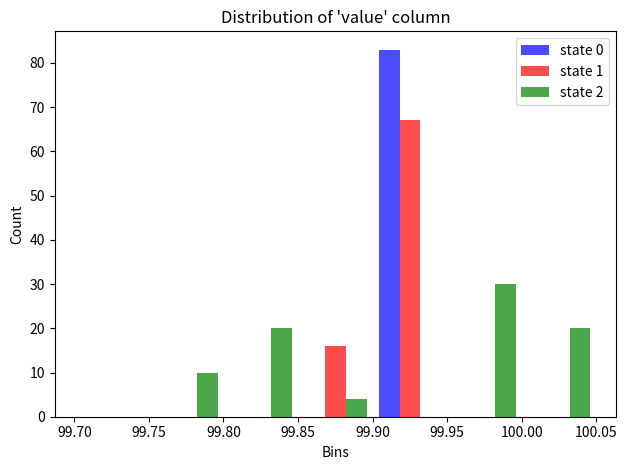

Reading left to right, list every range on the x-axis with the height of the bar of each series over it. The values are not printed on the chart, so give them approximately, as read against the axis.

99.70 to 99.75: state 0=0	state 1=0	state 2=0
99.75 to 99.80: state 0=0	state 1=0	state 2=10
99.80 to 99.85: state 0=0	state 1=0	state 2=20
99.85 to 99.90: state 0=0	state 1=16	state 2=4
99.90 to 99.95: state 0=83	state 1=67	state 2=0
99.95 to 100.00: state 0=0	state 1=0	state 2=30
100.00 to 100.05: state 0=0	state 1=0	state 2=20